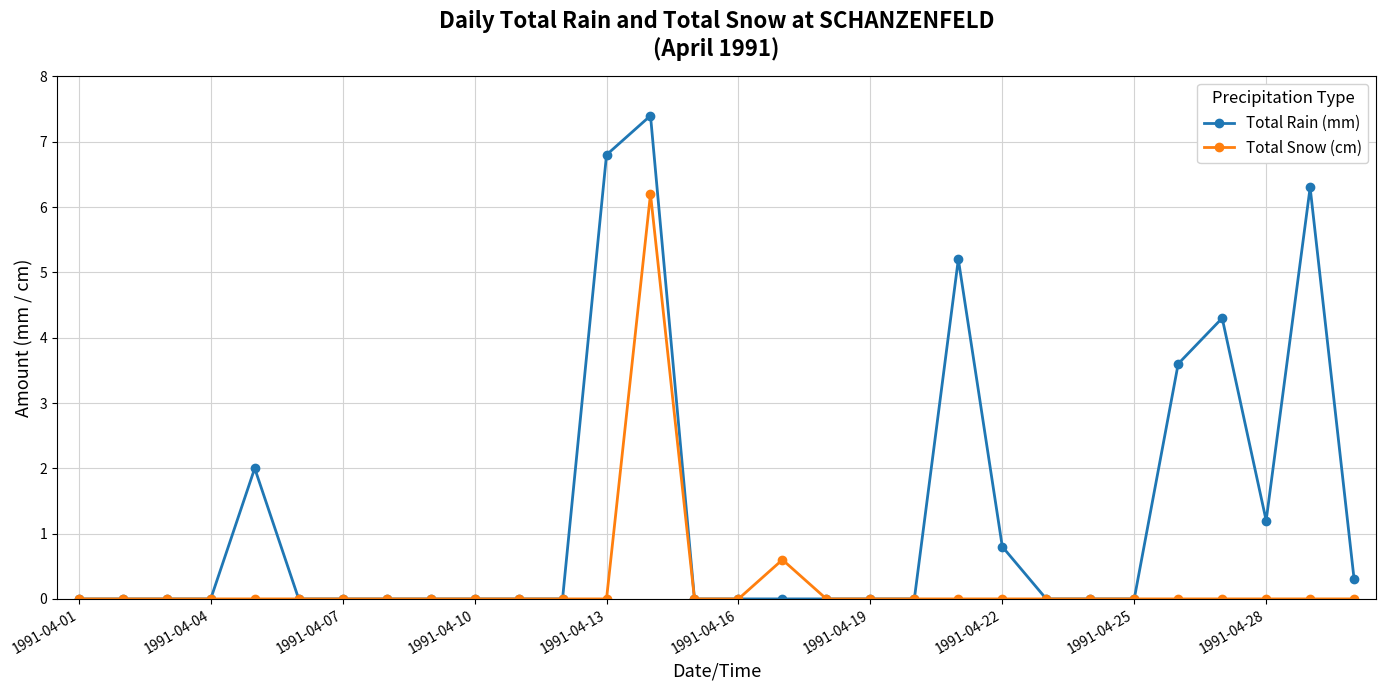

True or false: Total Rain (mm) has more than 0 points higher than both neighbors.

True